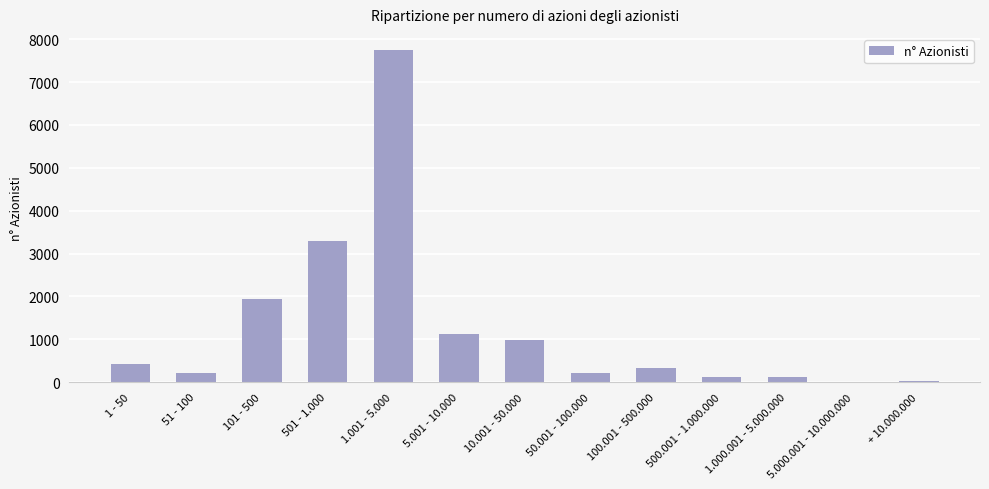

Which category has the highest value across all series?

1.001 - 5.000